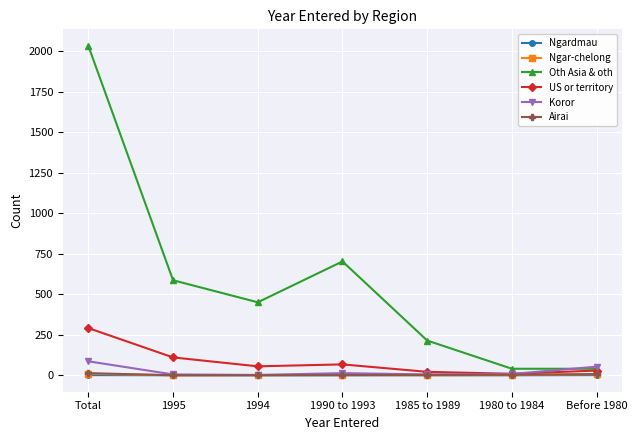

Between 1990 to 1993 and 1985 to 1989, which series saw the biggest shift?

Oth Asia & oth